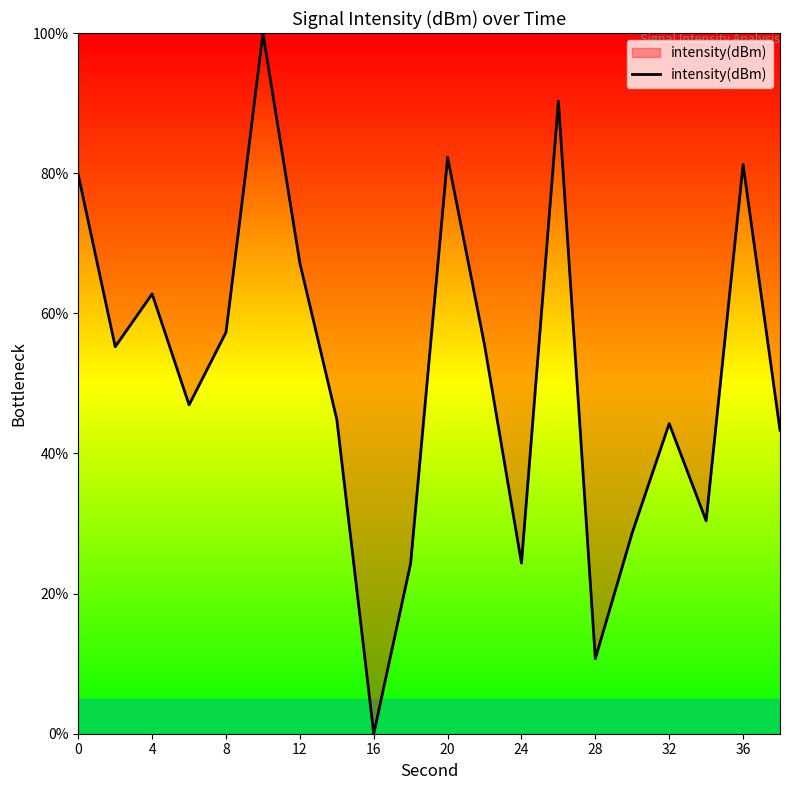

What is the difference between the maximum and minimum values?

100.0